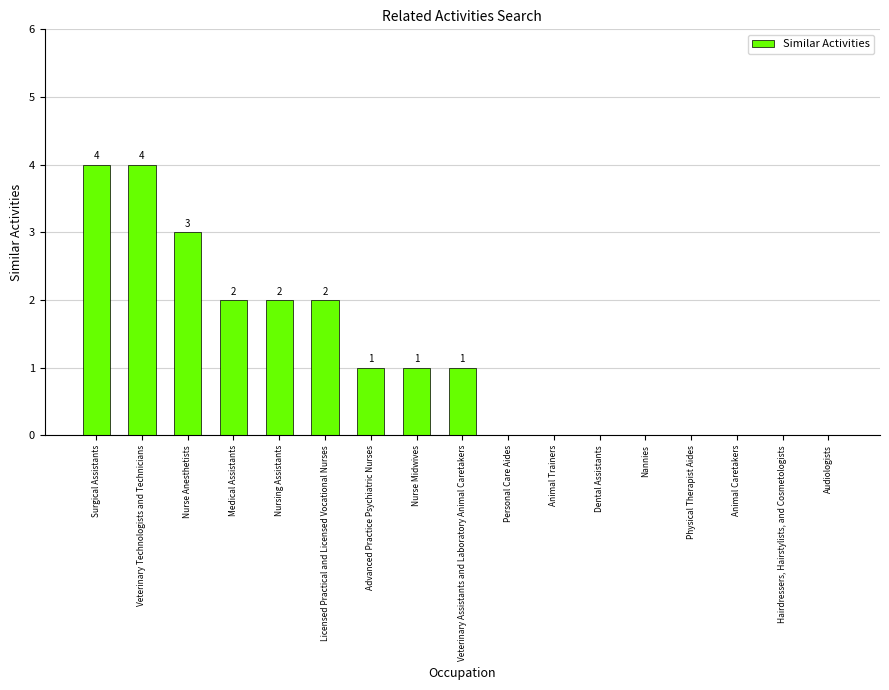

What is the average value?

1